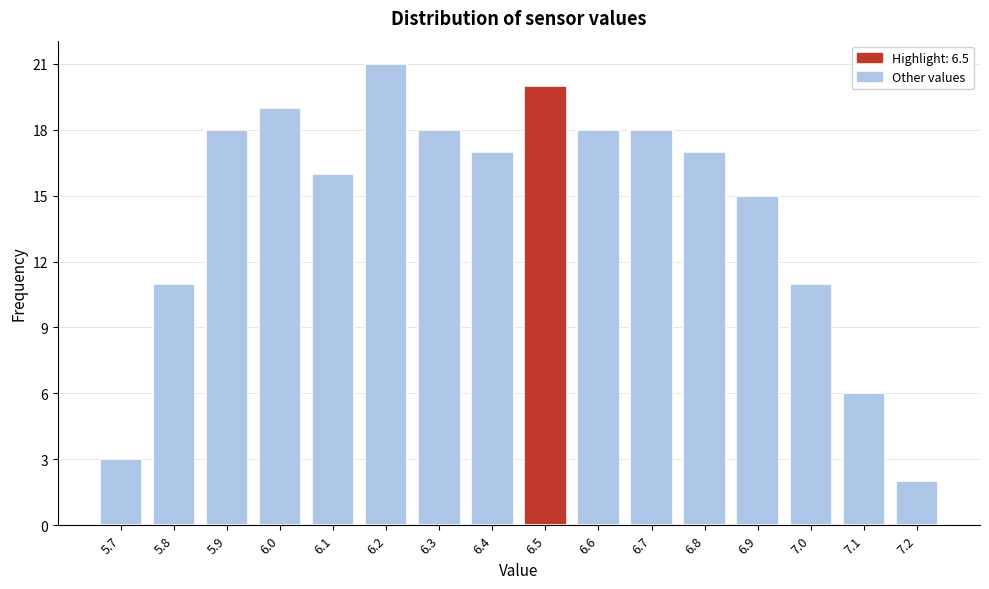

Reading left to right, list every bar in this chart as the range it spans on the x-axis followed by its height. The values are not printed on the chart, so give them approximately, as read against the axis.

5.65 to 5.75: 3
5.75 to 5.85: 11
5.85 to 5.95: 18
5.95 to 6.05: 19
6.05 to 6.15: 16
6.15 to 6.25: 21
6.25 to 6.35: 18
6.35 to 6.45: 17
6.45 to 6.55: 20
6.55 to 6.65: 18
6.65 to 6.75: 18
6.75 to 6.85: 17
6.85 to 6.95: 15
6.95 to 7.05: 11
7.05 to 7.15: 6
7.15 to 7.25: 2